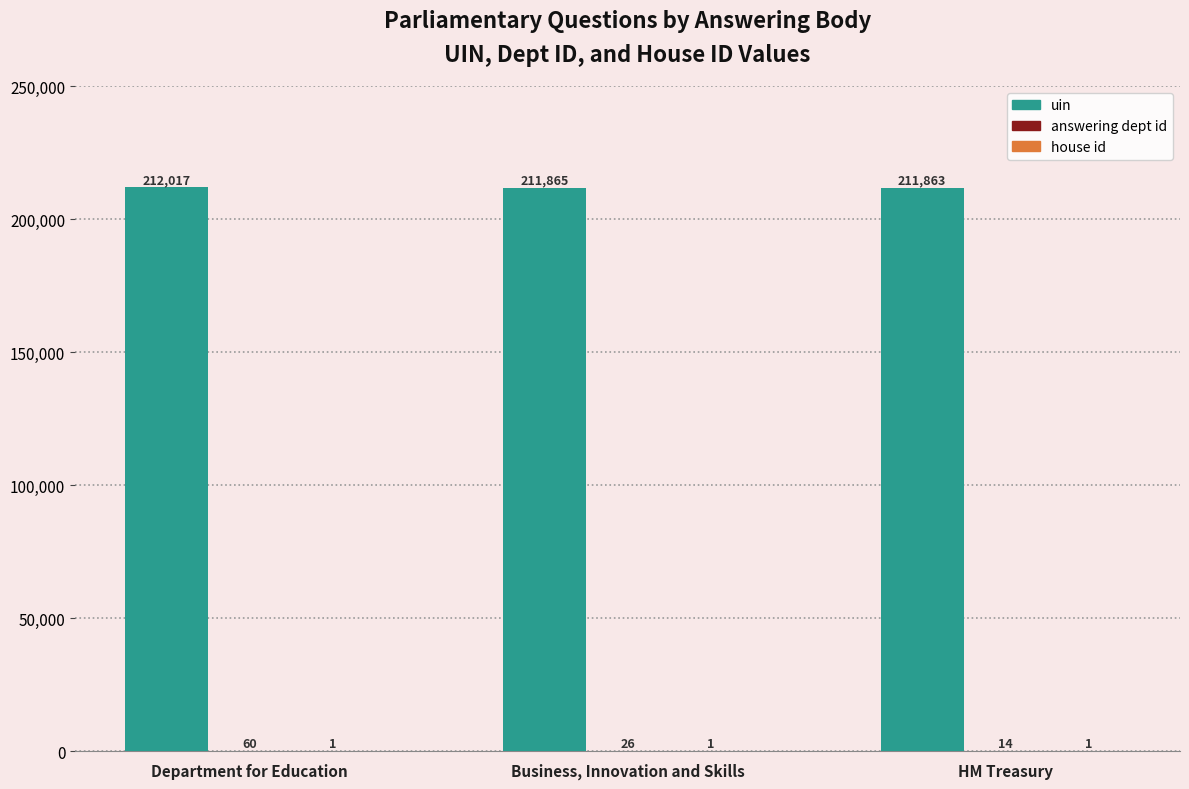

Are the bars horizontal?

No